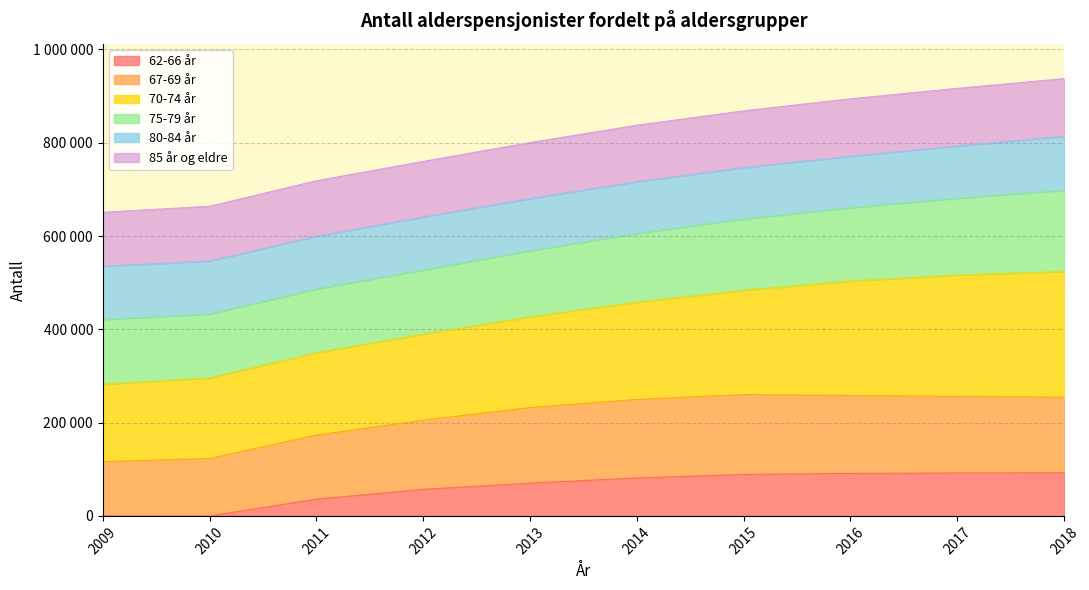

At which category does the chart reach its peak across all series?

2018